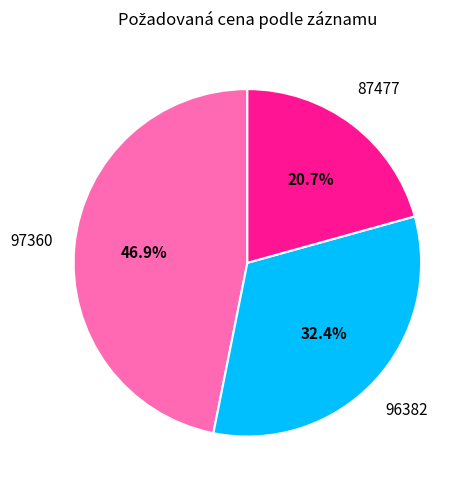

Which slice is the largest?

97360